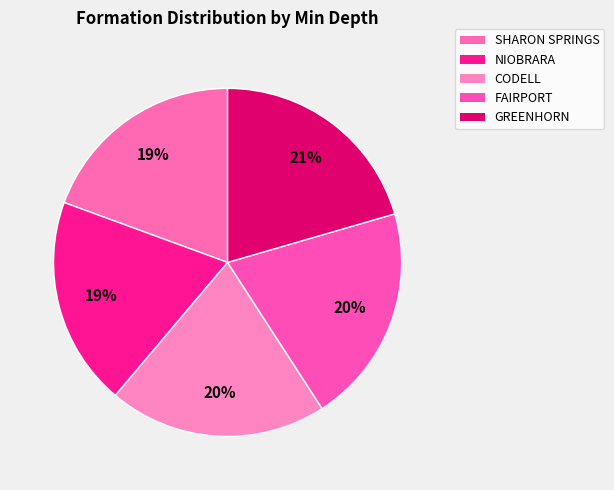

How many slices are in this pie chart?

5